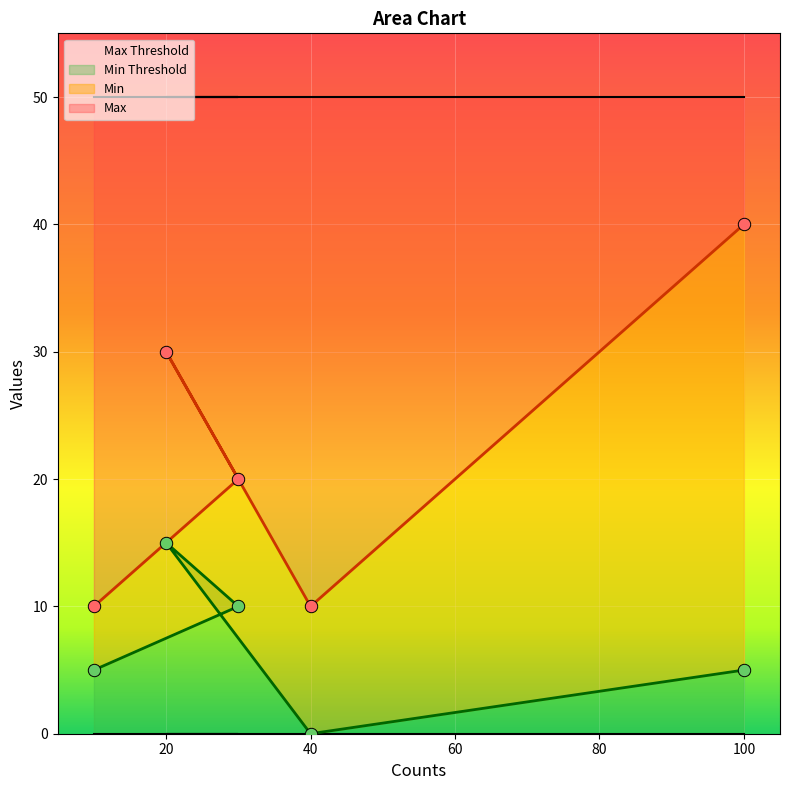

Which series has the largest total across all categories?

Max